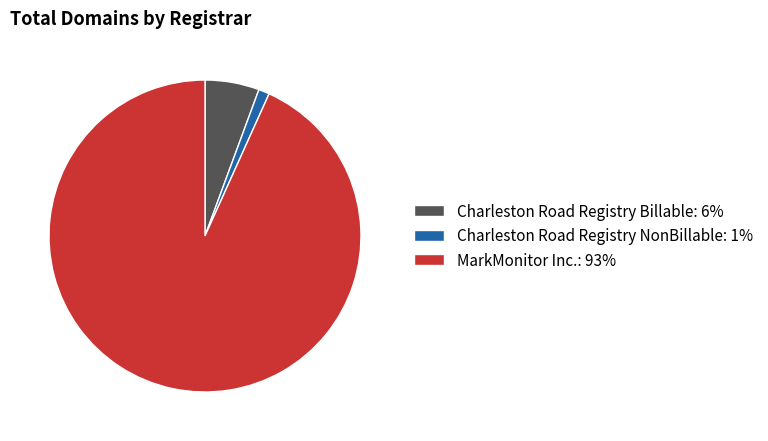

Is there any slice that represents more than half of the pie?

Yes